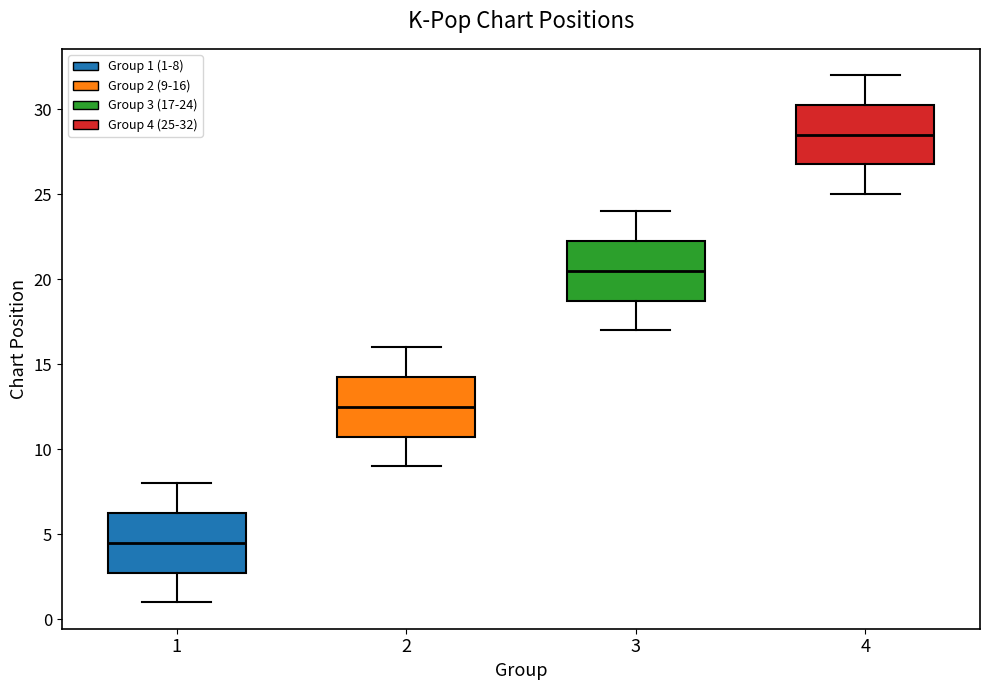

Reading left to right, read every box against the y-axis: the position of its median line, the range the box covers, and the ends of its whiskers. The values are not printed on the chart, so give them approximately, as read against the axis.

1: median 4.5, box 3.0 to 6.5, whiskers 1.0 to 8.0
2: median 12.5, box 11.0 to 14.5, whiskers 9.0 to 16.0
3: median 20.5, box 19.0 to 22.5, whiskers 17.0 to 24.0
4: median 28.5, box 27.0 to 30.5, whiskers 25.0 to 32.0